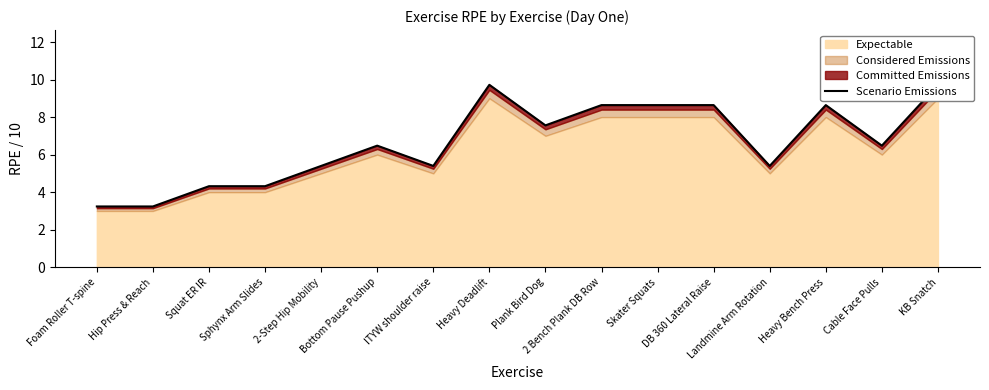

Reading right to left, what are all the values shown in this chart?

9.7	6.5	8.6	5.4	8.6	8.6	8.6	7.6	9.7	5.4	6.5	5.4	4.3	4.3	3.2	3.2